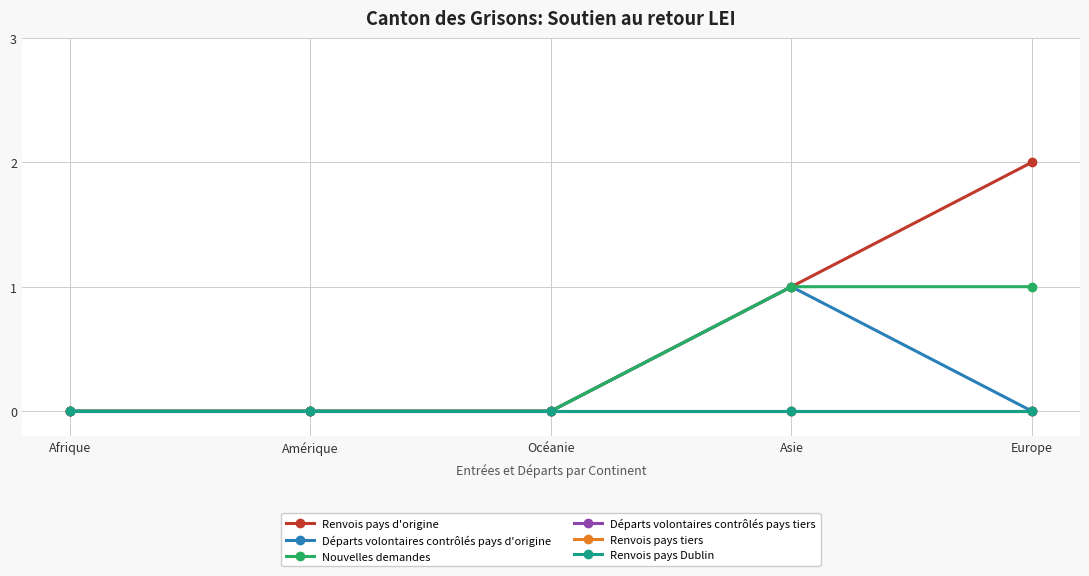

Rank the series at Europe from highest to lowest value.

Renvois pays d'origine, Nouvelles demandes, Départs volontaires contrôlés pays d'origine, Départs volontaires contrôlés pays tiers, Renvois pays tiers, Renvois pays Dublin